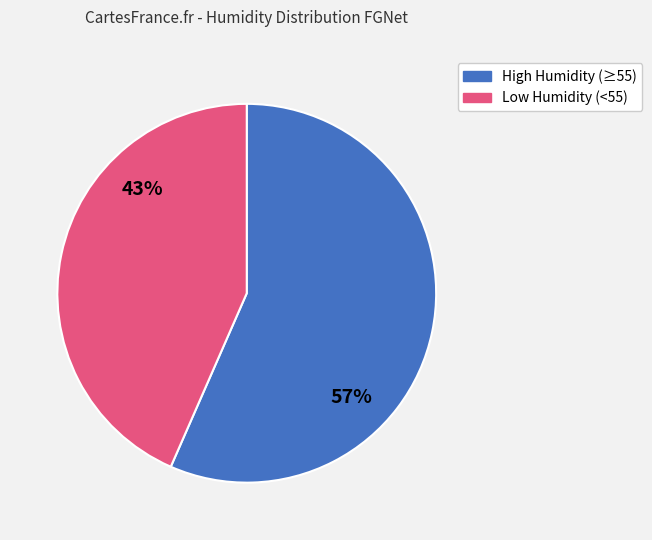

To the nearest percent, what is the average slice percentage?

50%